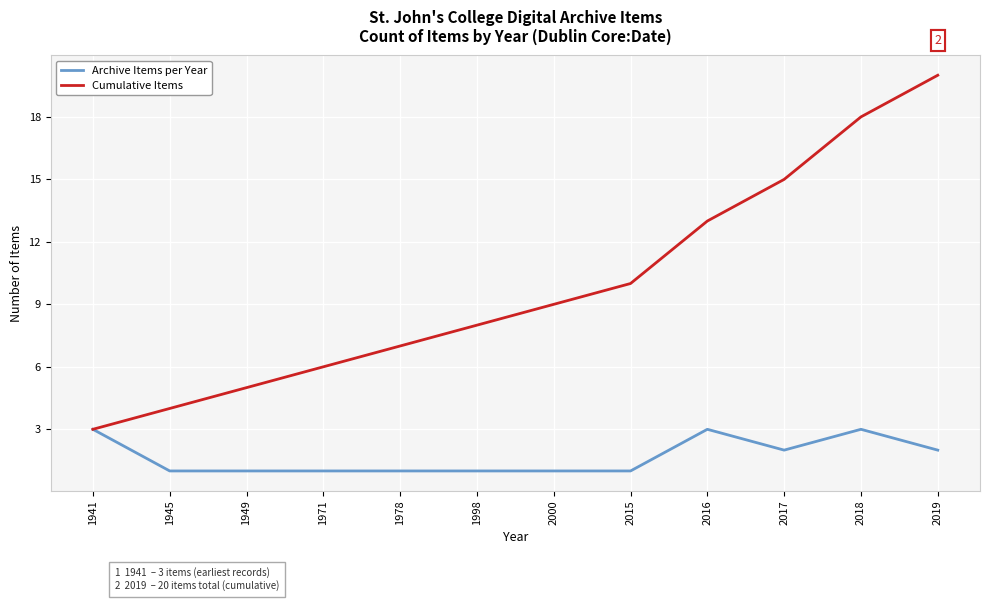

At which label is Cumulative Items closest to 11?

2015